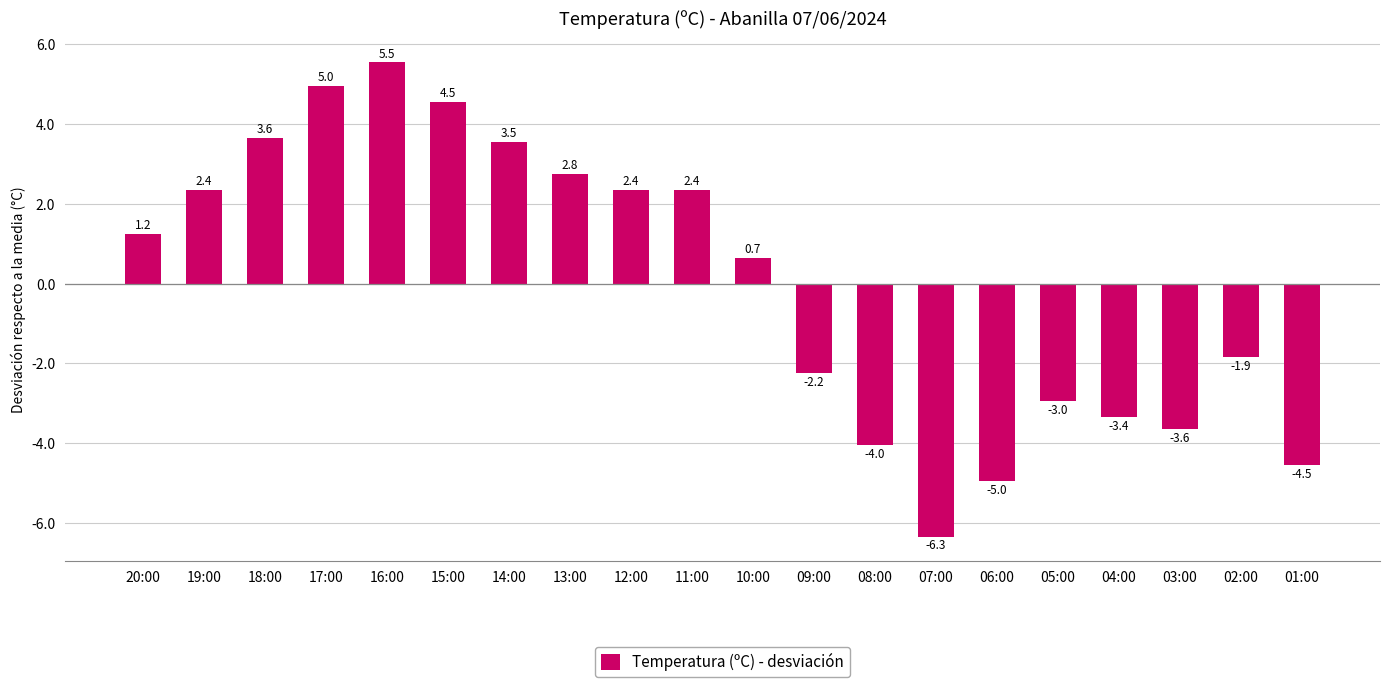

True or false: the data shows -2.2 at 04:00.

False